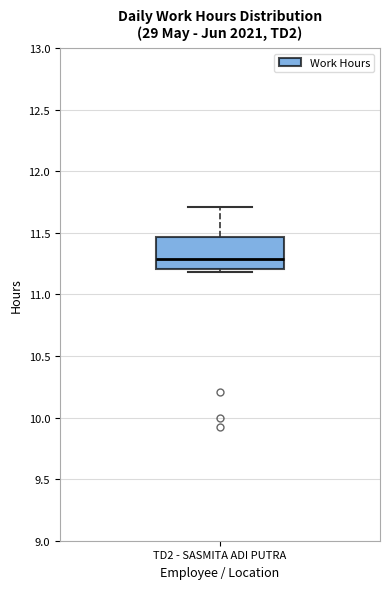

Transcribe this box plot: give where the median line is, the range the box spans, and where the two whiskers end, as read against the y-axis. The values are not printed on the chart, so give them approximately, as read against the axis.

median 11.30, box 11.20 to 11.45, whiskers 11.20 (just below the box's lower edge) to 11.70